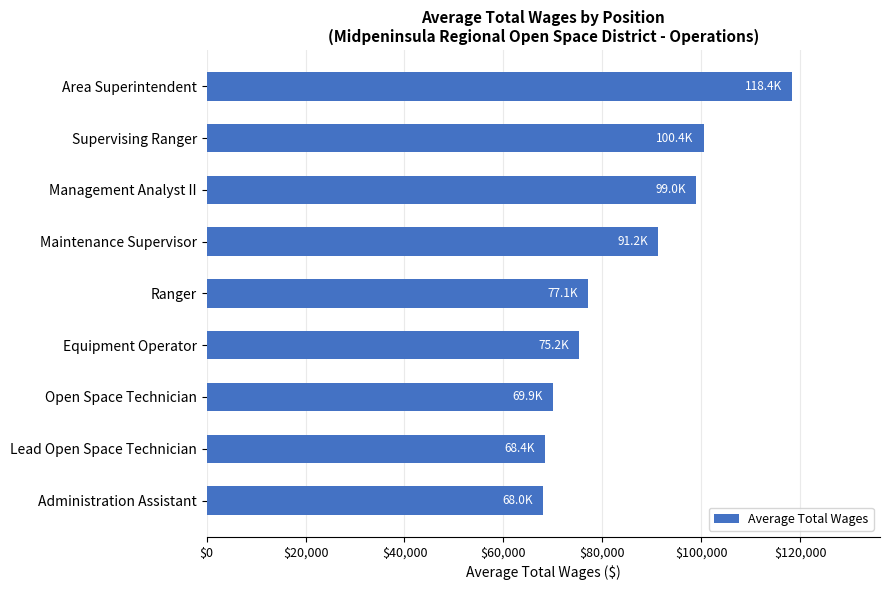

Between Maintenance Supervisor and Area Superintendent, which is larger?

Area Superintendent